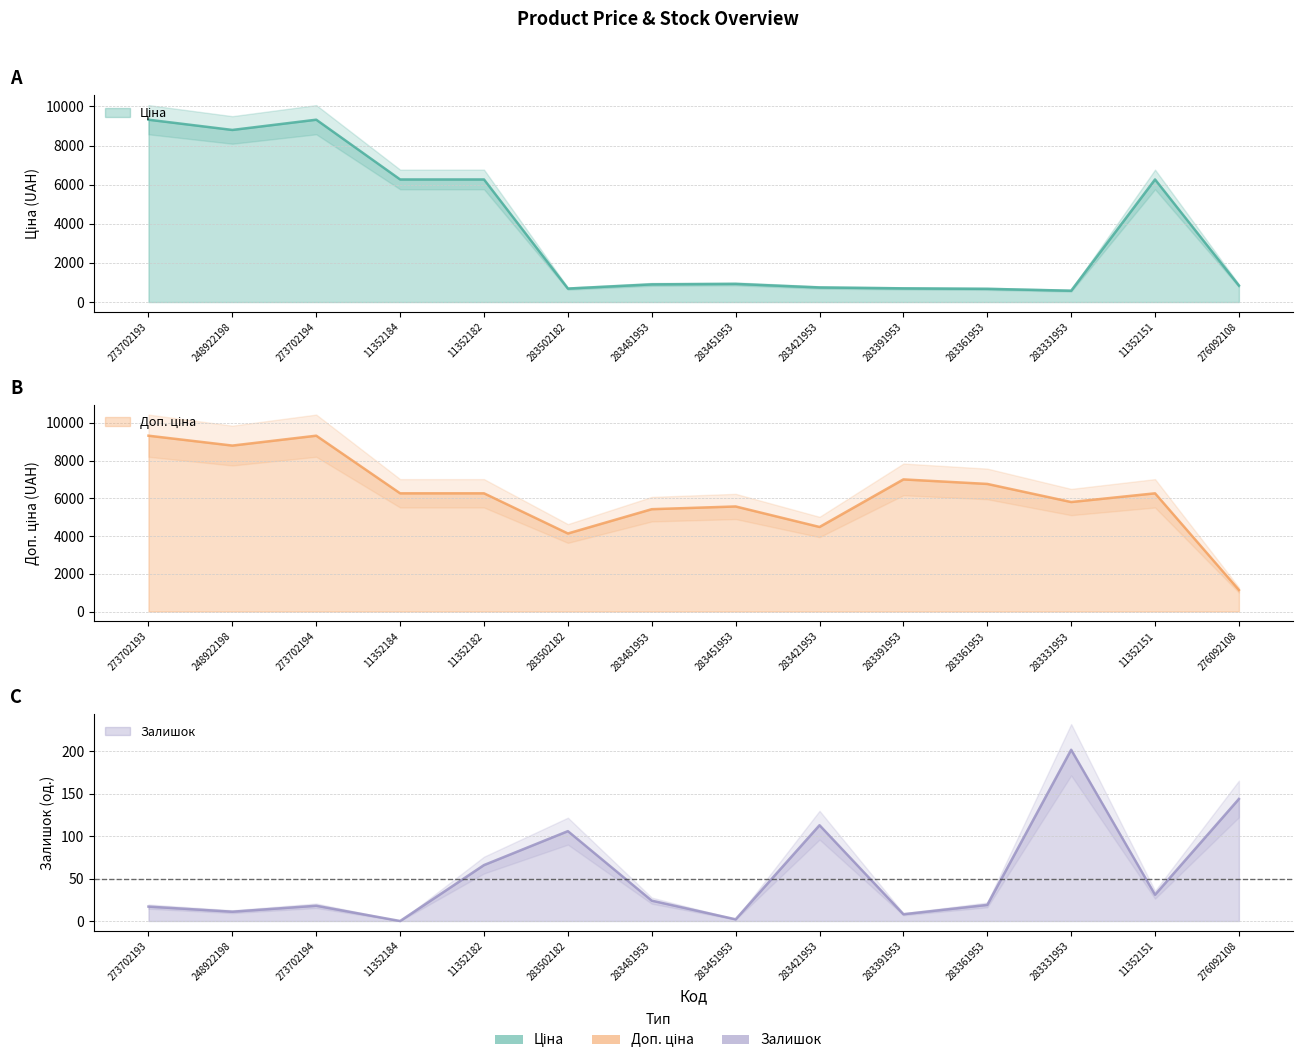

Which series has the widest spread of values?

Ціна